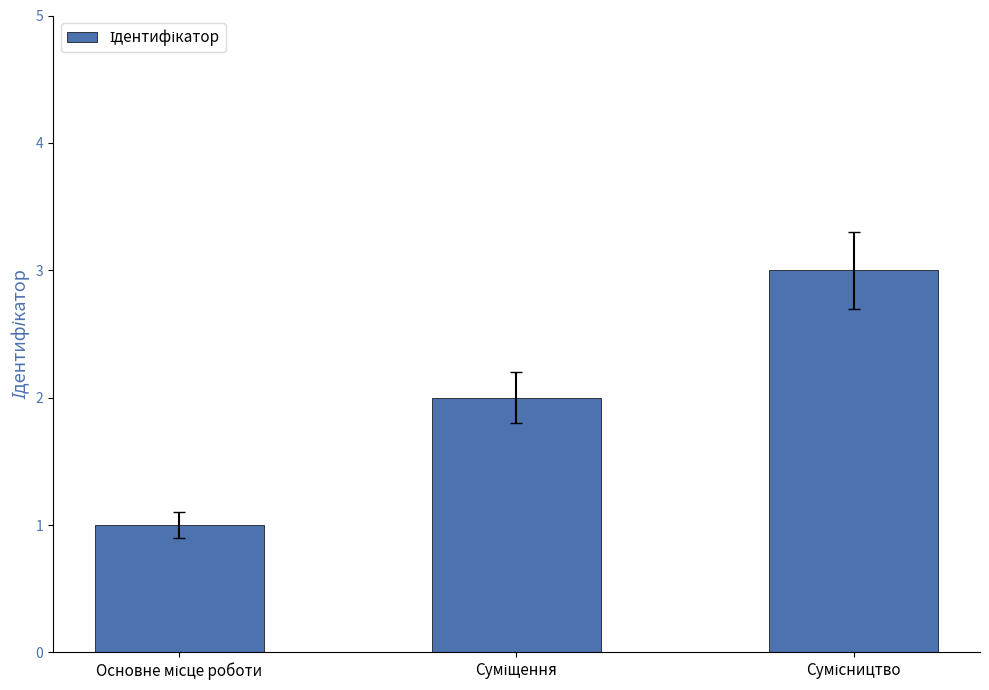

Reading right to left, list all the values displayed in this chart.

3	2	1